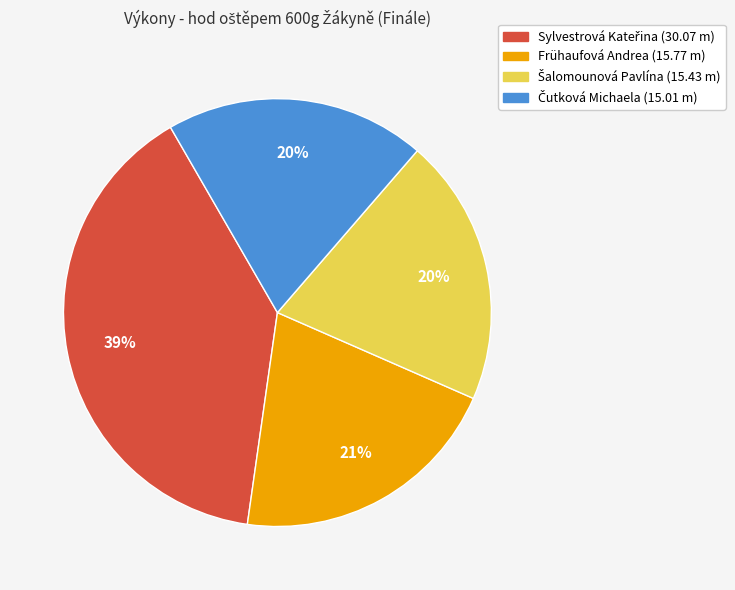

Is there any slice that represents more than half of the pie?

No